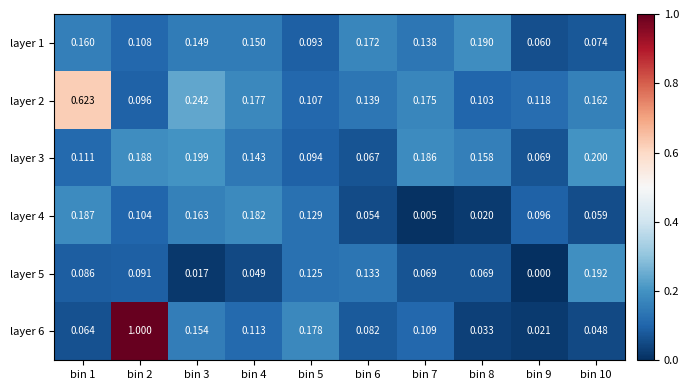

At how many categories does at least one series exceed 0?

10